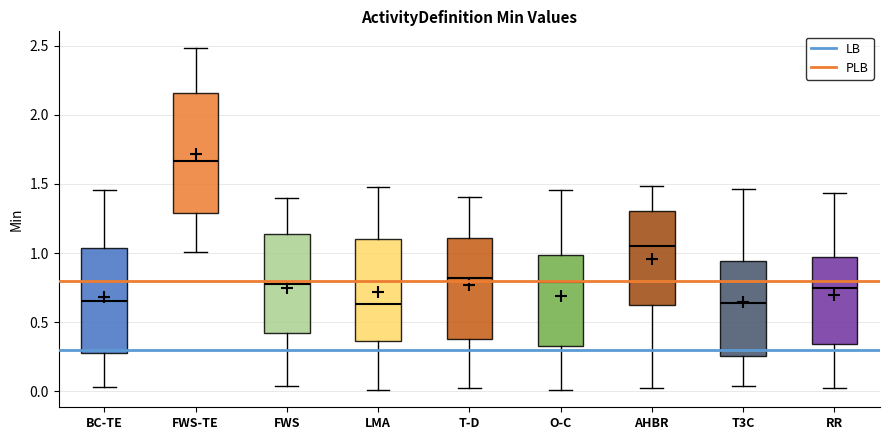

Reading left to right, transcribe this box plot: for each box, give where its median line is, the range the box spans, and where its two whiskers end, as read against the y-axis. The values are not printed on the chart, so give them approximately, as read against the axis.

BC-TE: median 0.65, box 0.25 to 1.05, whiskers 0.05 to 1.45
FWS-TE: median 1.65, box 1.30 to 2.15, whiskers 1.00 to 2.50
FWS: median 0.75, box 0.40 to 1.15, whiskers 0.05 to 1.40
LMA: median 0.65, box 0.35 to 1.10, whiskers 0.00 to 1.50
T-D: median 0.80, box 0.40 to 1.10, whiskers 0.00 to 1.40
O-C: median 0.80, box 0.35 to 1.00, whiskers 0.00 to 1.45
AHBR: median 1.05, box 0.65 to 1.30, whiskers 0.00 to 1.50
T3C: median 0.65, box 0.25 to 0.95, whiskers 0.05 to 1.45
RR: median 0.75, box 0.35 to 0.95, whiskers 0.00 to 1.45